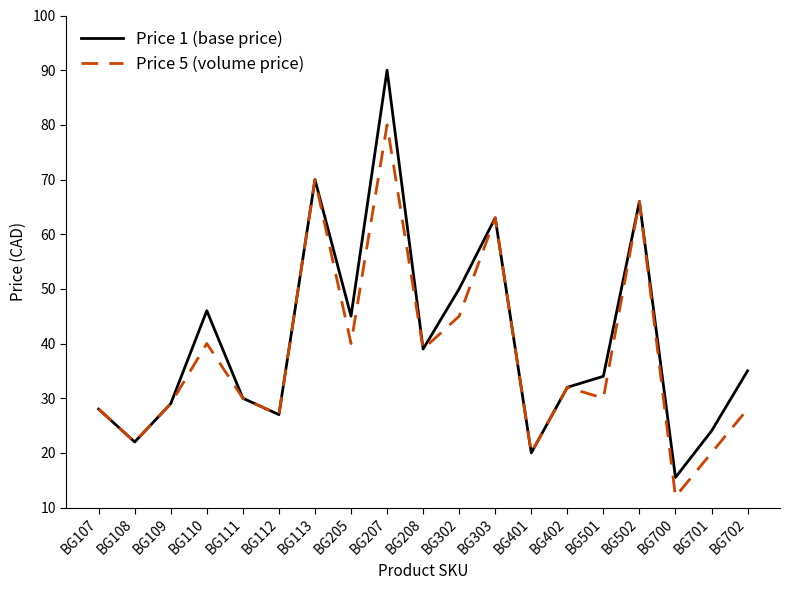

True or false: Price 5 (volume price) has more than 0 interior local peaks.

True